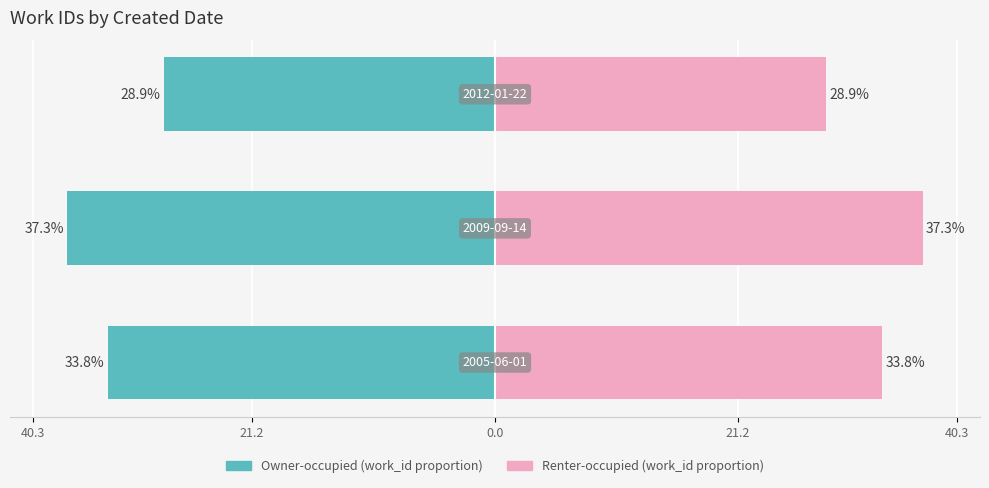

What is the difference between the maximum and second lowest values in the Renter-occupied (work_id proportion) series?

3.5